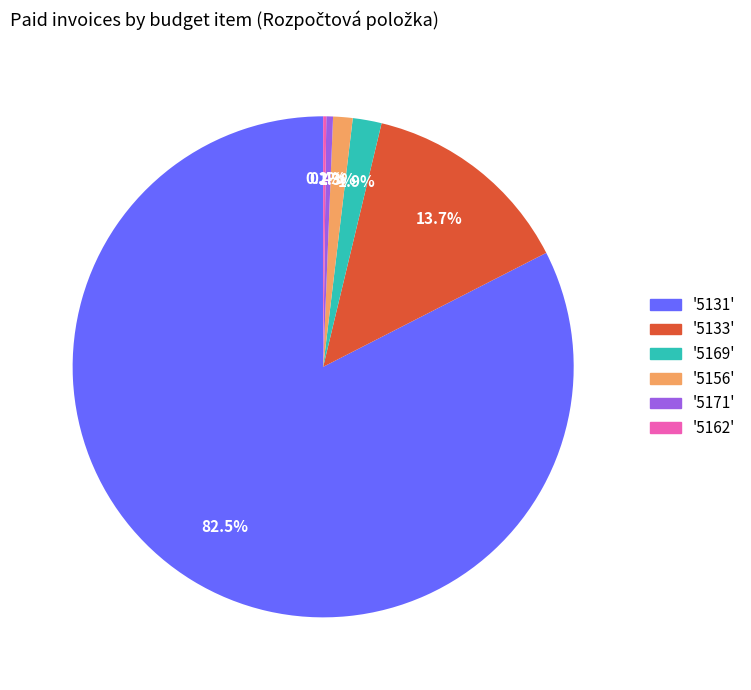

Does any single category account for the majority?

Yes